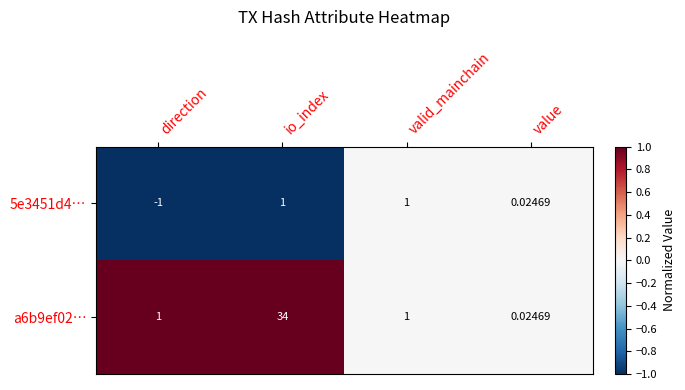

Between io_index and value, which series saw the biggest shift?

a6b9ef02…